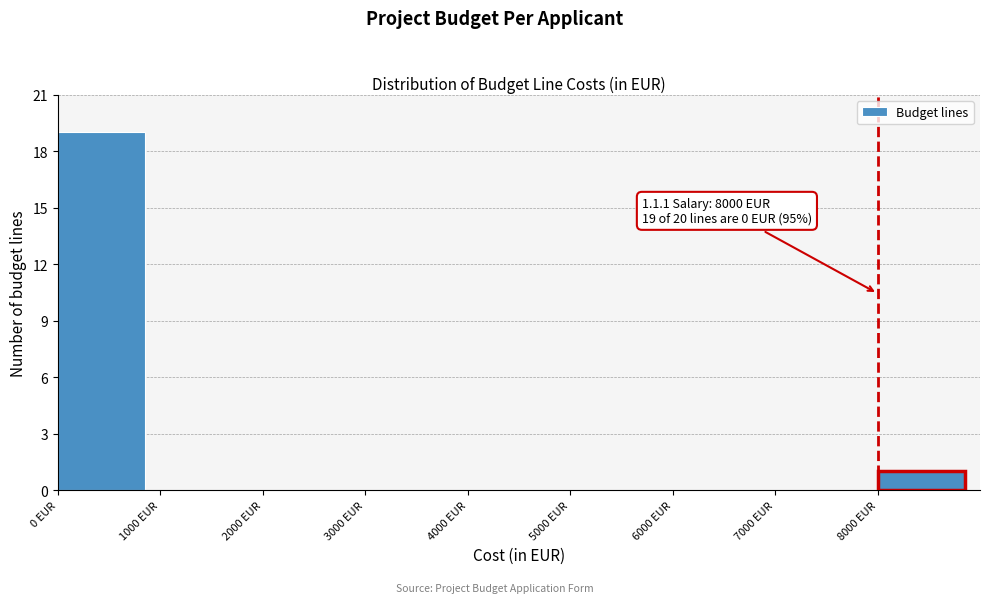

Which range on the x-axis has the tallest bar?

0 to 1000